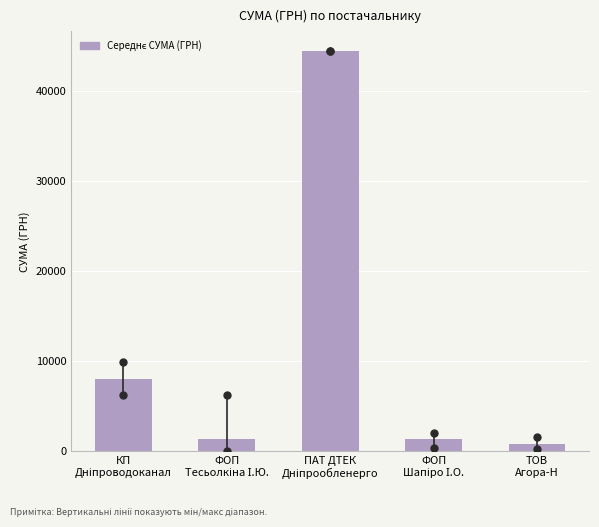

What is the value of the 4th bar from the left?

1378.2